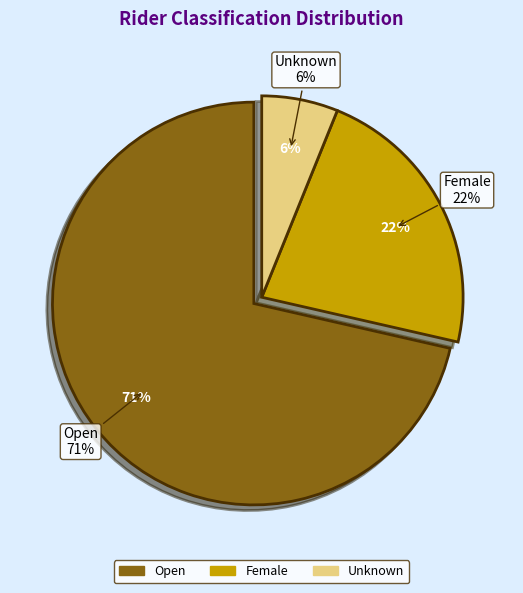

What percentage is the Open slice, to the nearest percent?

71%